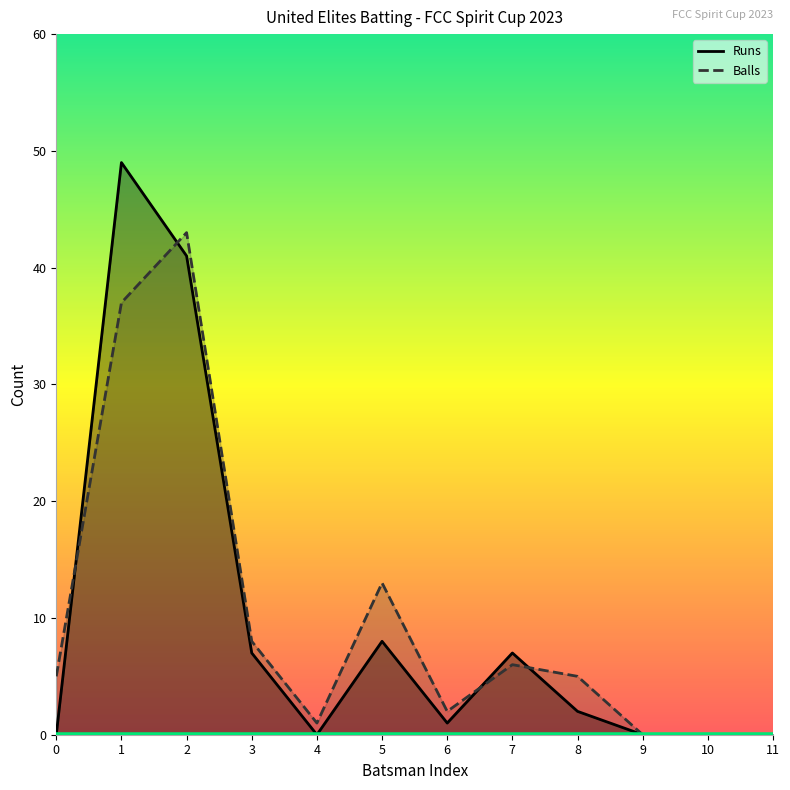

Where do Runs and Balls first cross each other?

0 and 1